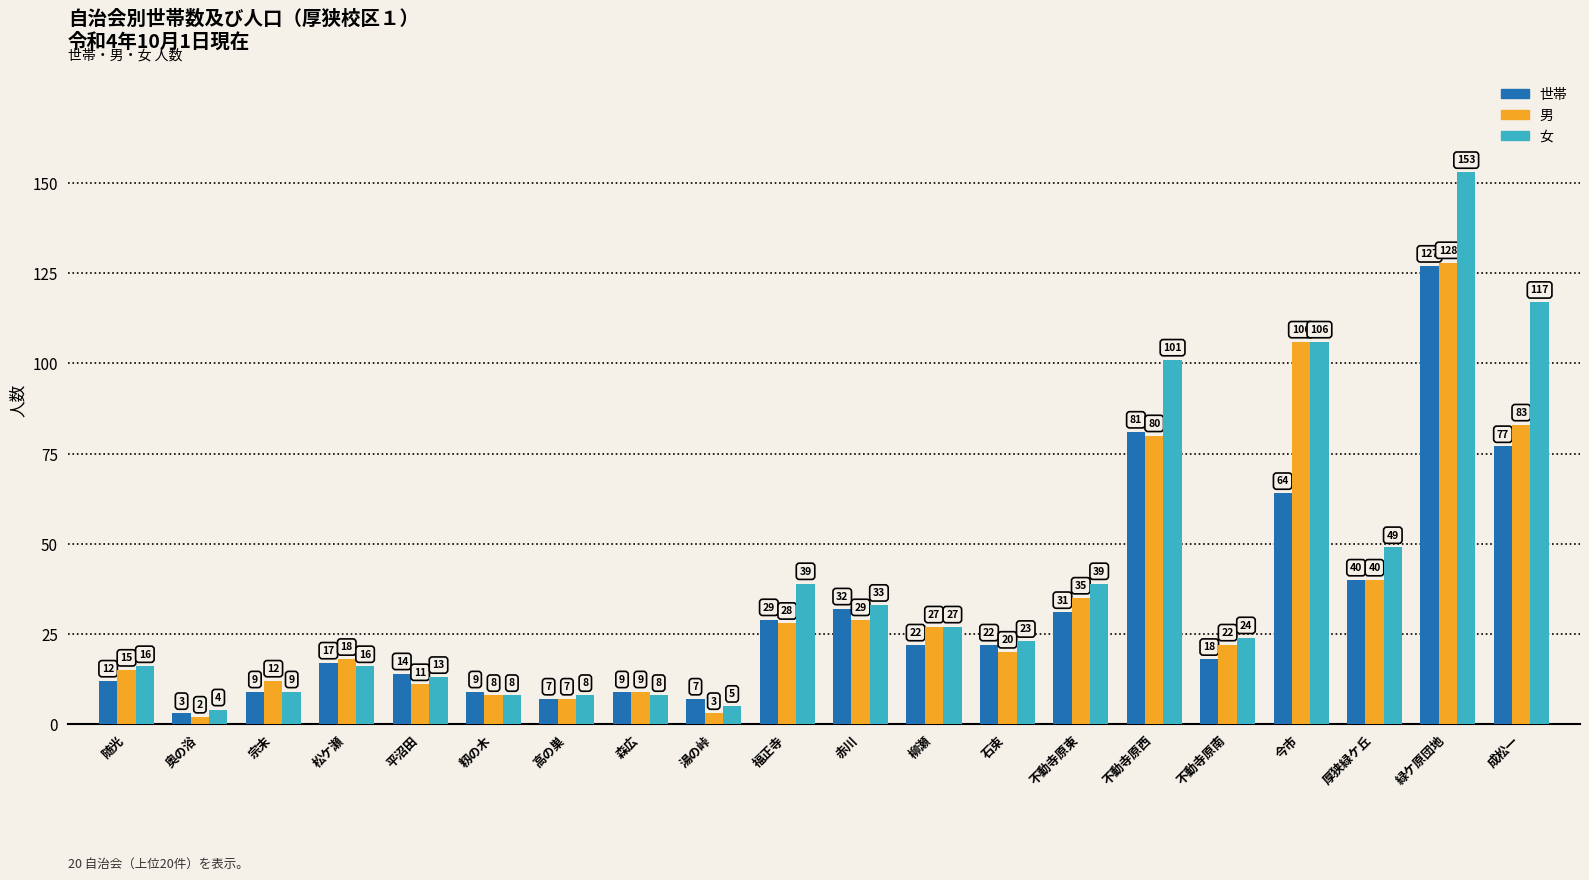

Where does the 世帯 series first go above 22?

福正寺